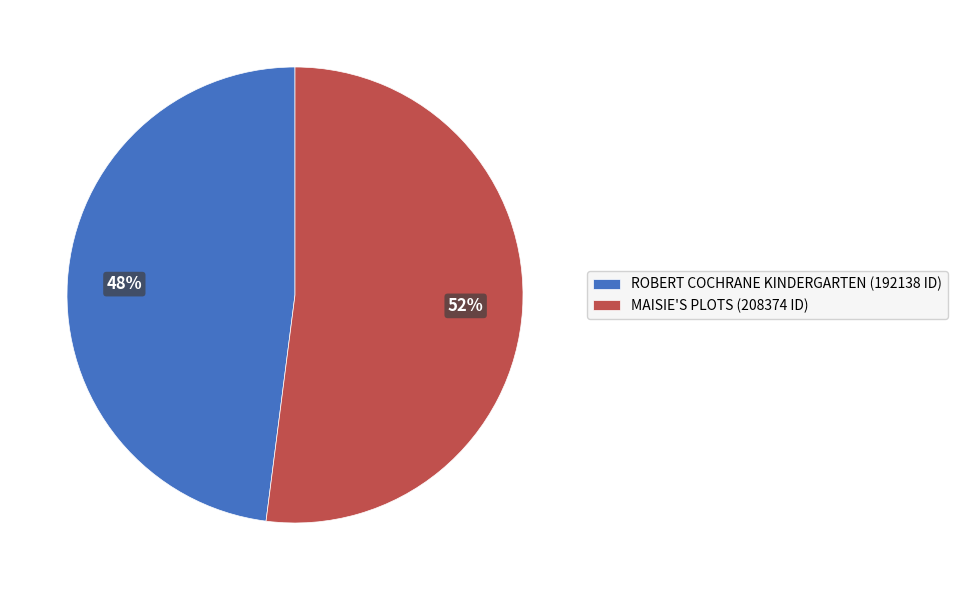

To the nearest percent, what is the average slice percentage?

50%